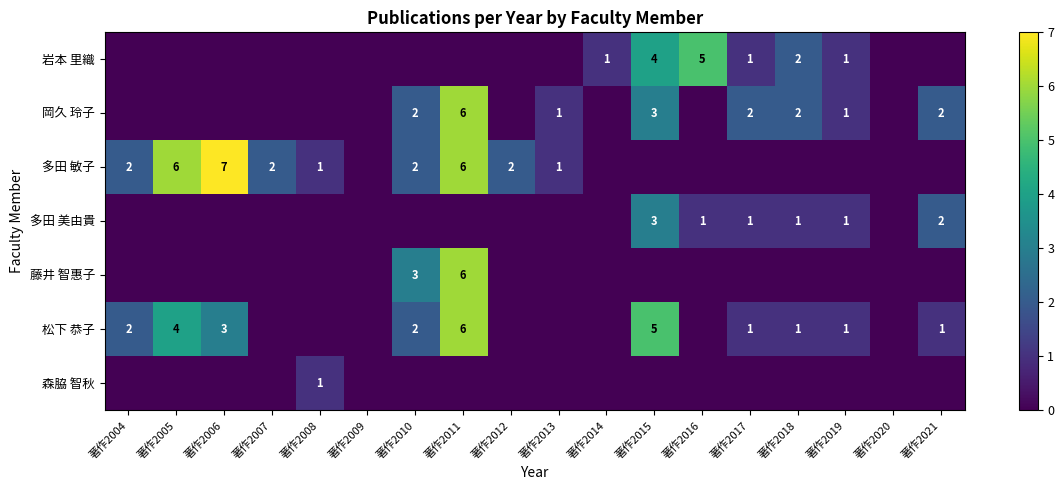

What is the total value across all series at 著作2005?

10